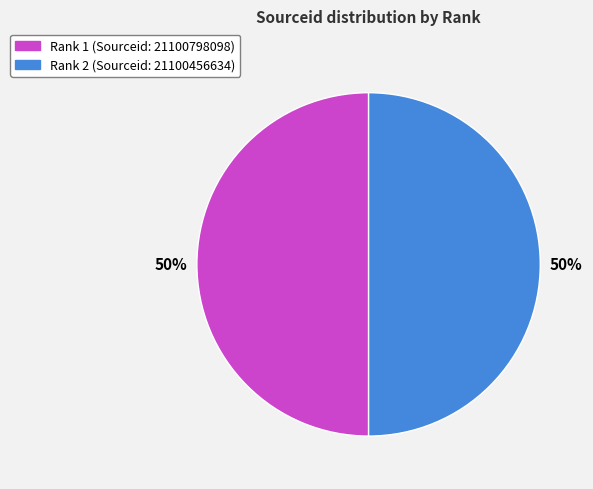

To the nearest percent, what is the average slice percentage?

50%